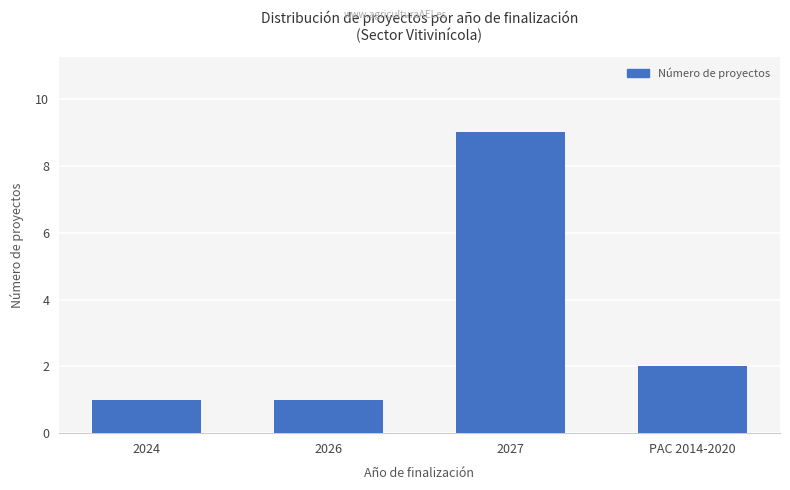

What position from the left is PAC 2014-2020?

4